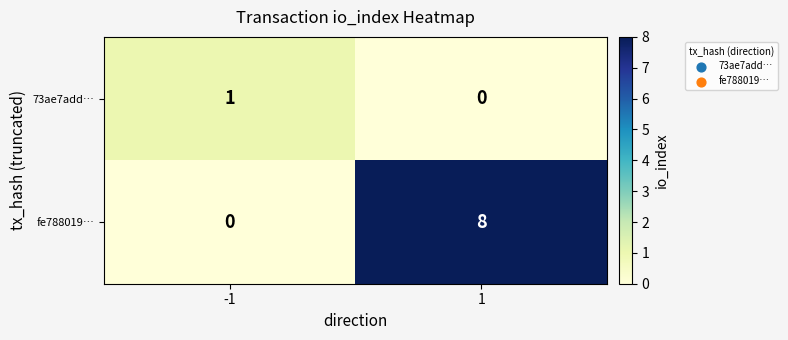

Reading left to right, extract all data points from this chart.

73ae7add…: 1	0
fe788019…: 0	8